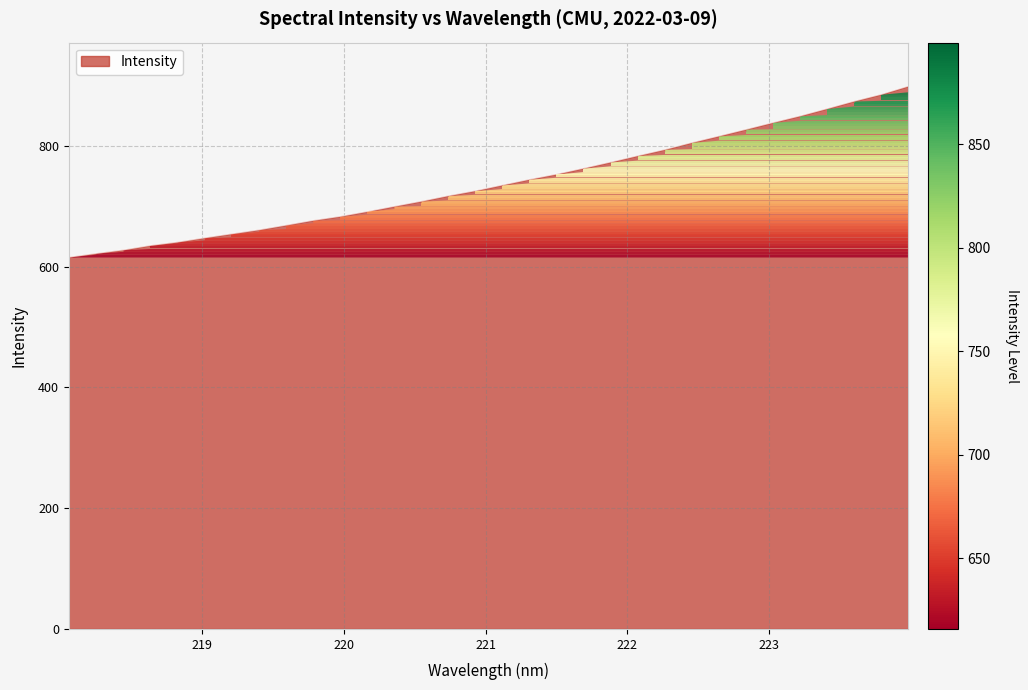

What is the greatest value displayed?

899.0